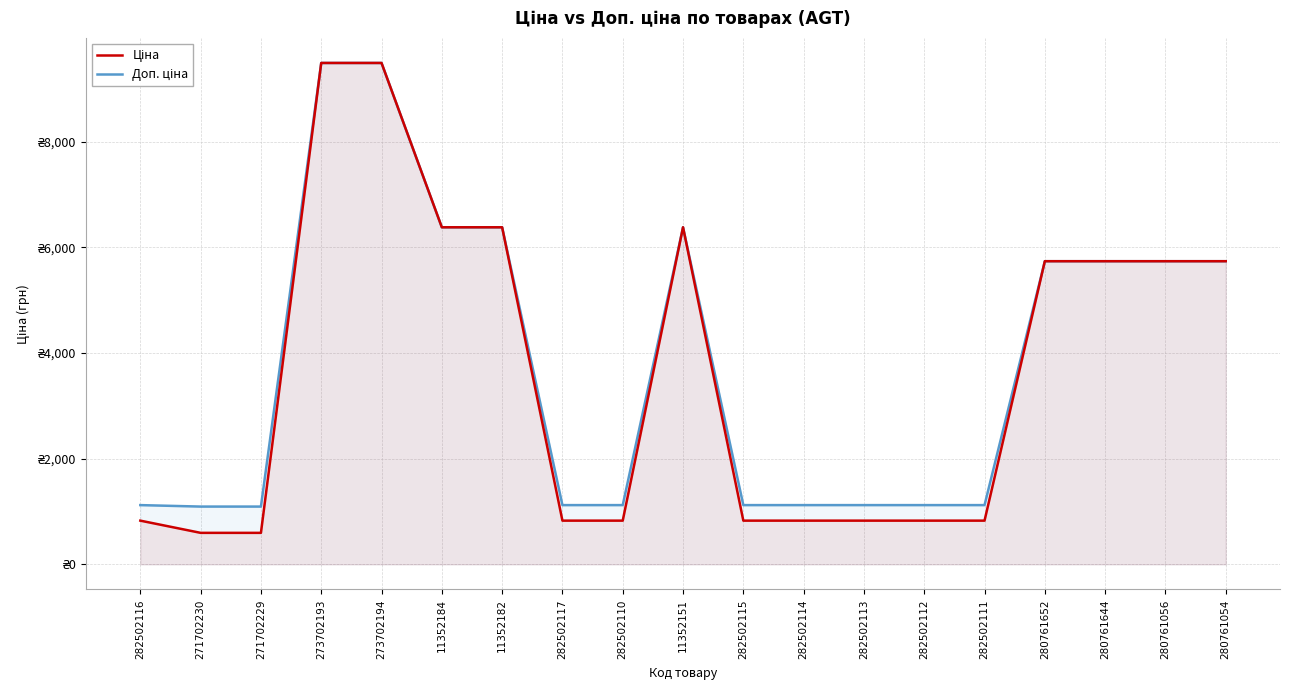

What is the difference between the maximum and second lowest values in the Доп. ціна series?

8394.6